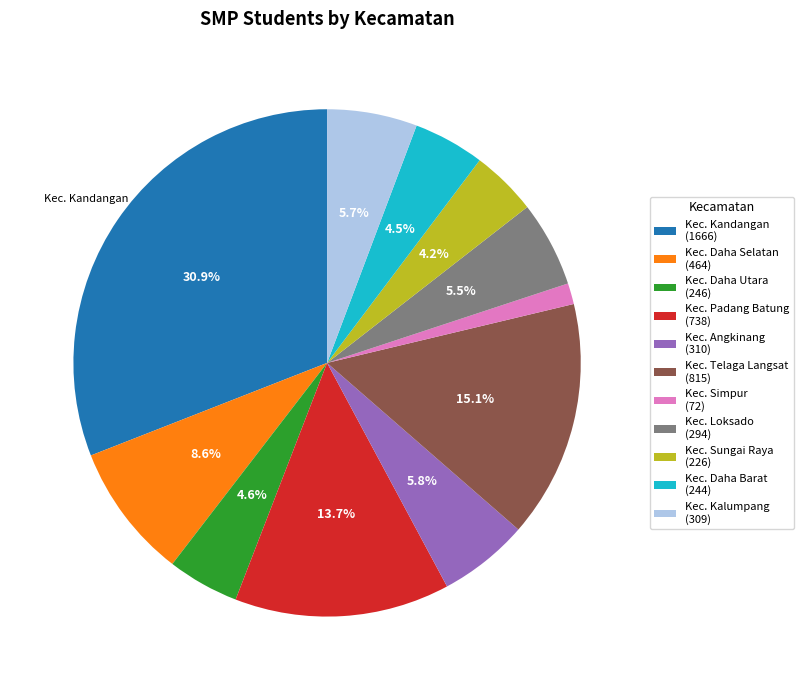

Does Kec. Loksado represent more than half of the total?

No